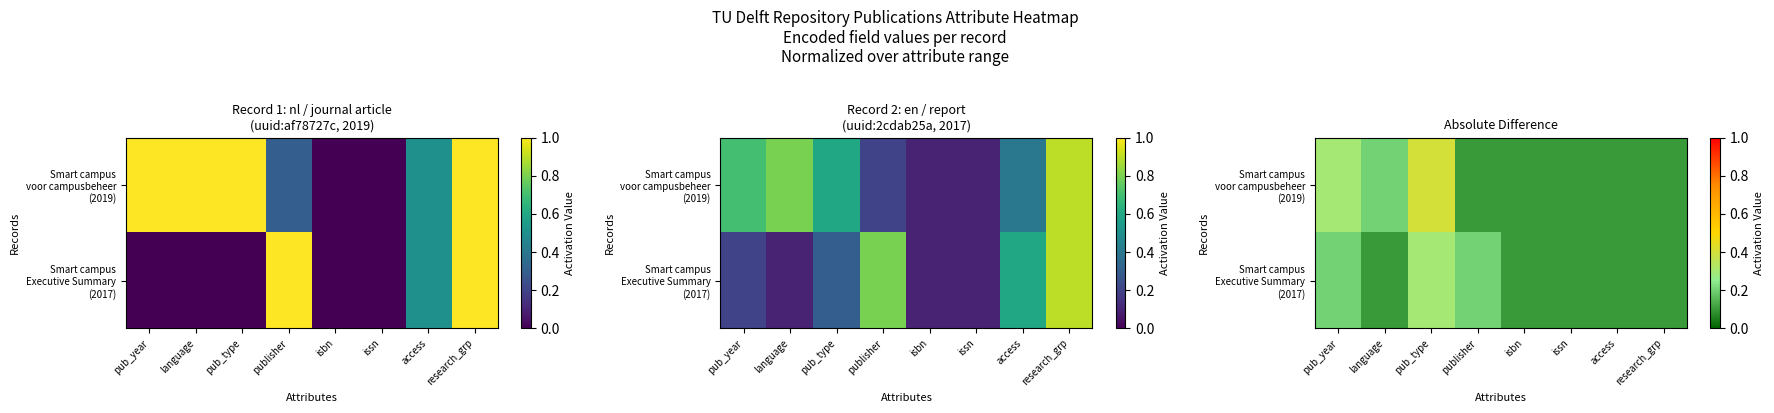

What is the difference between the Smart campus voor campusbeheer (2019) values at pub_type and access?

0.3